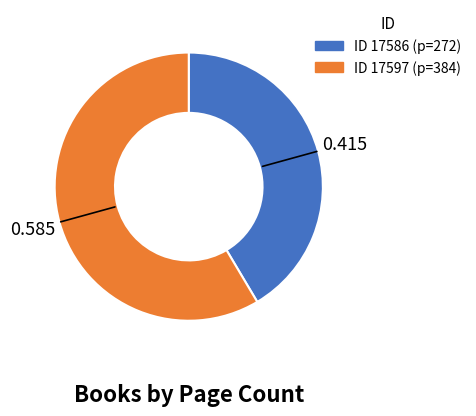

Does any single category account for the majority?

Yes